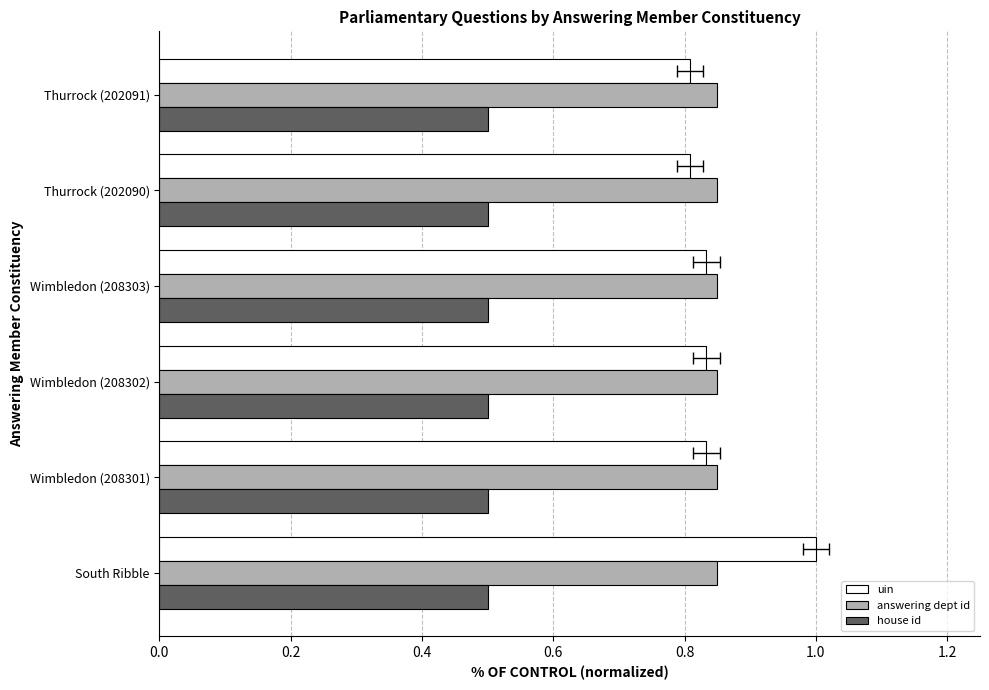

True or false: house id has a value of 0.1 at 1.0.

False